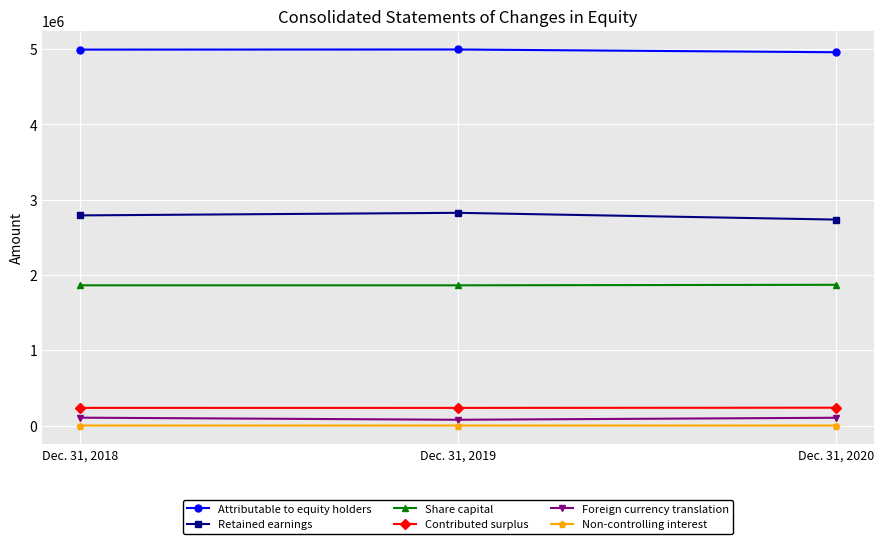

List the labels in order of Non-controlling interest value, largest first.

Dec. 31, 2018, Dec. 31, 2019, Dec. 31, 2020